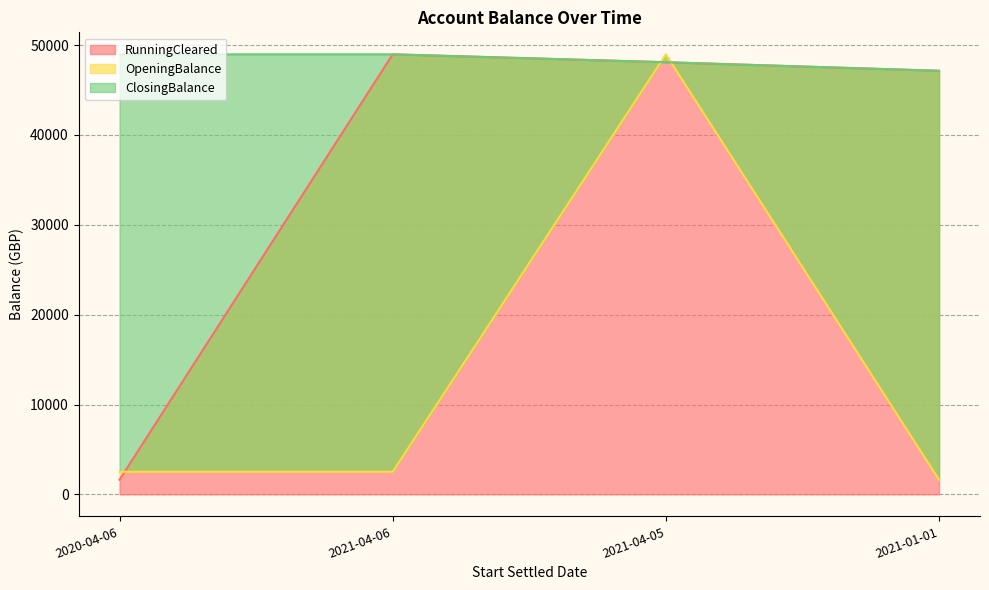

What position from the right is 2021-04-06?

3